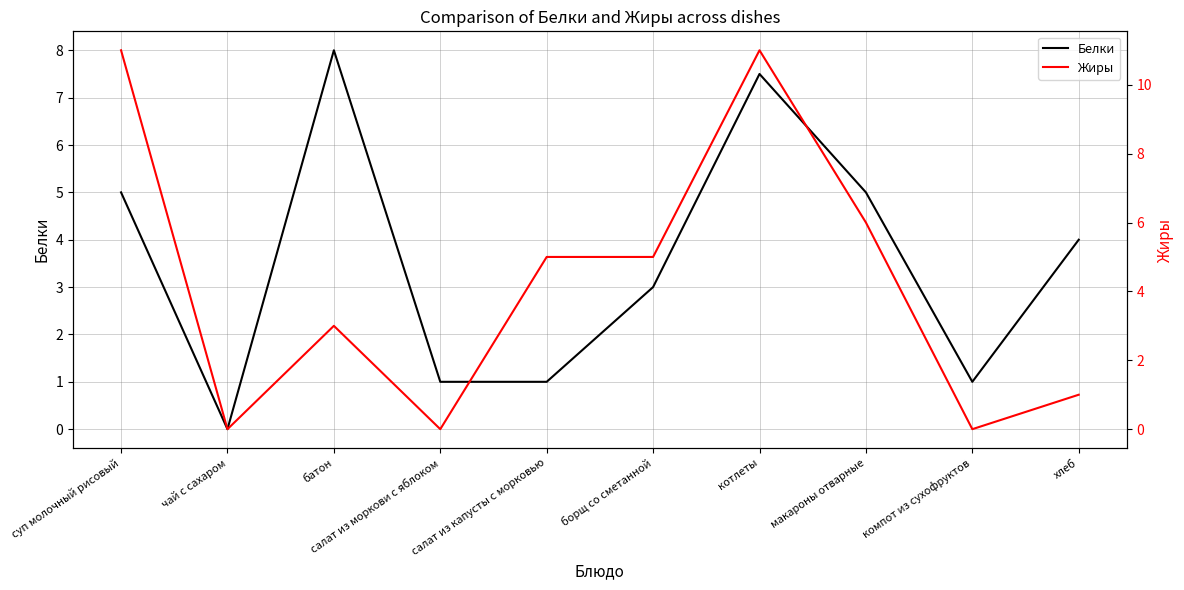

Read the Жиры value at салат из капусты с морковью.

5.0